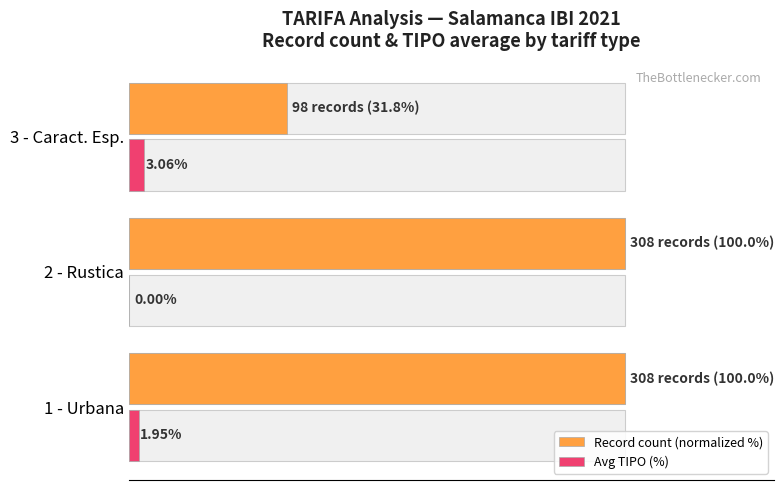

Rank the series by their average value, from lowest to highest.

Avg TIPO (%), Record count (normalized %)